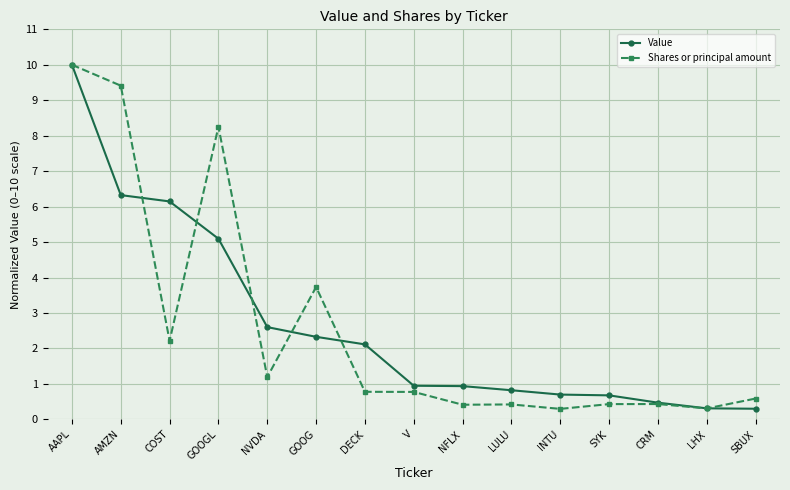

At NVDA, list the series in order from largest to smallest.

Value, Shares or principal amount